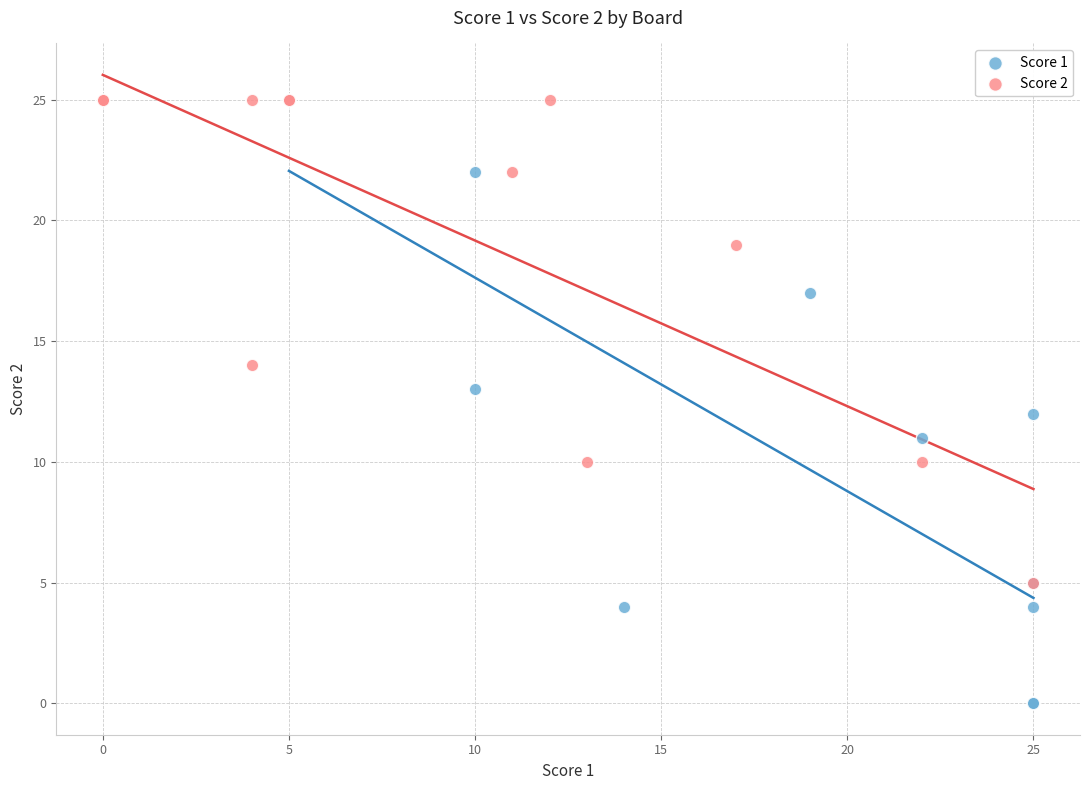

Which series contains the lowest Y value?

Score 1